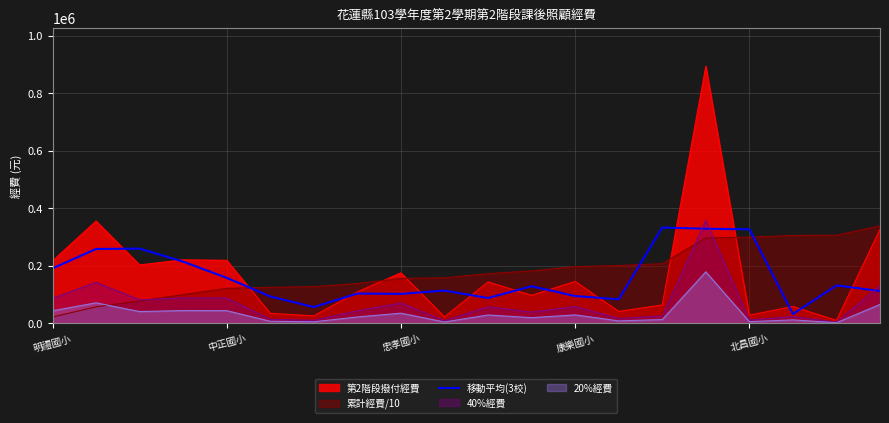

Which series has the largest range (max minus min)?

第2階段撥付經費